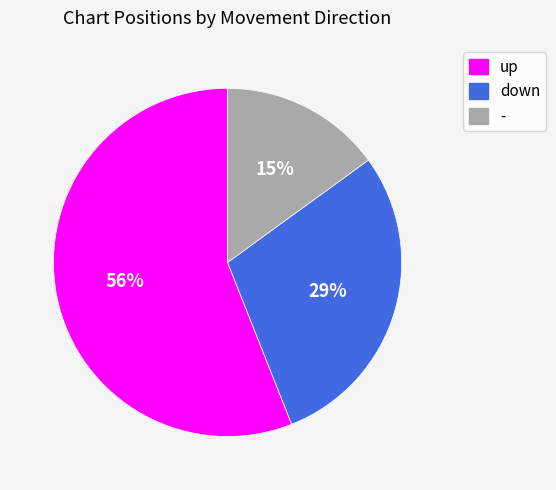

How many segments does this pie chart have?

3